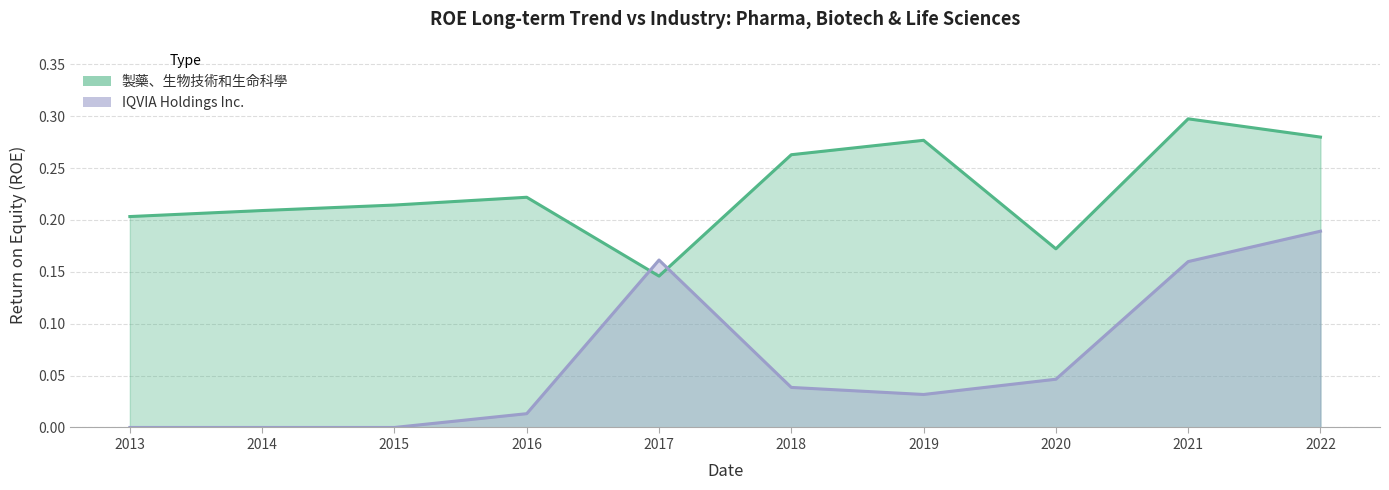

At which label does 製藥、生物技術和生命科學 reach its peak?

2021